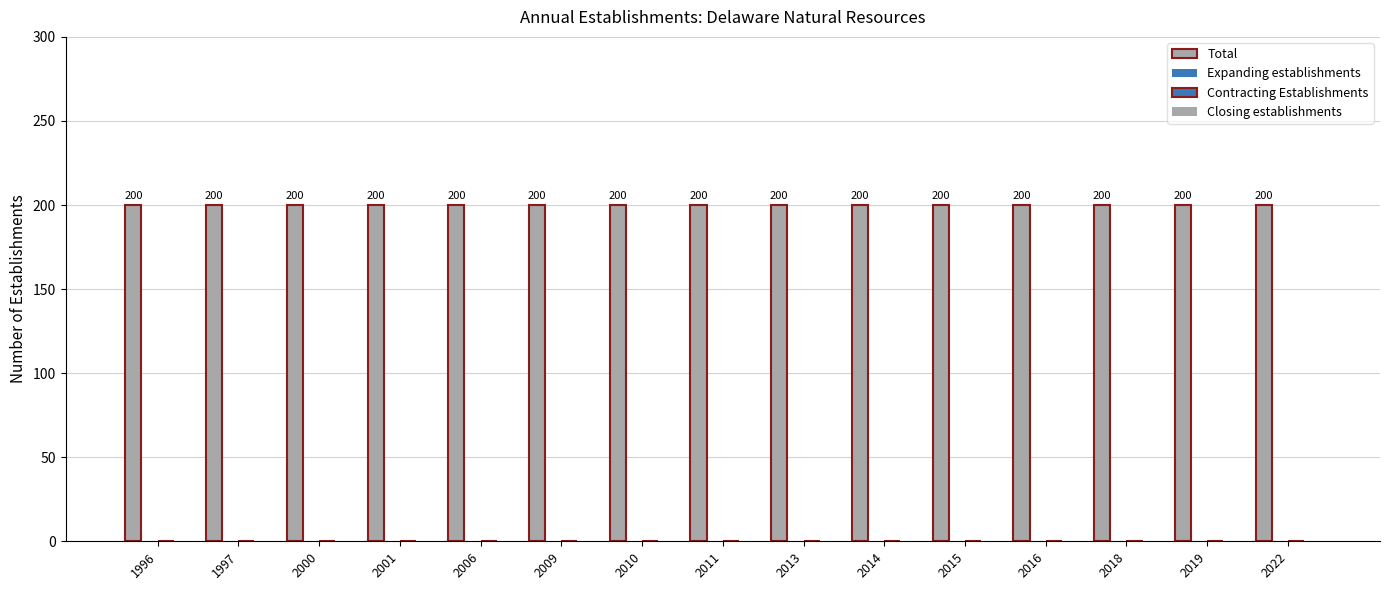

At 2015, list the series in order from smallest to largest.

Expanding establishments, Contracting Establishments, Closing establishments, Total